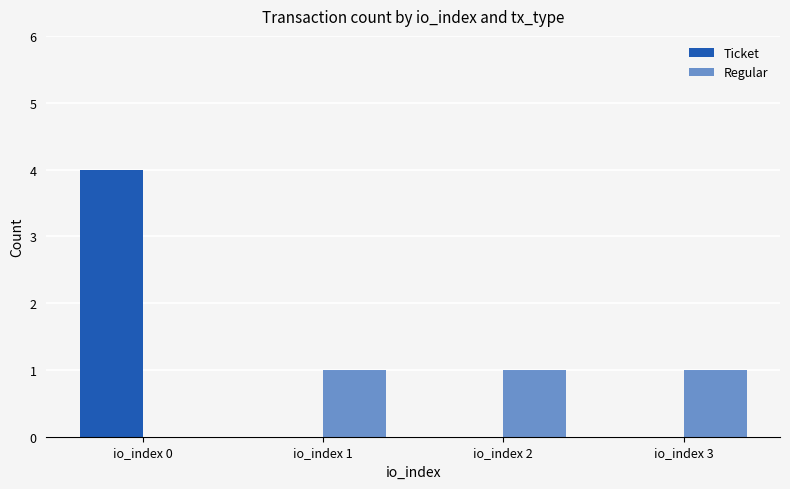

Reading left to right, transcribe all the data shown in this chart.

Ticket: io_index 0=4	io_index 1=0	io_index 2=0	io_index 3=0
Regular: io_index 0=0	io_index 1=1	io_index 2=1	io_index 3=1